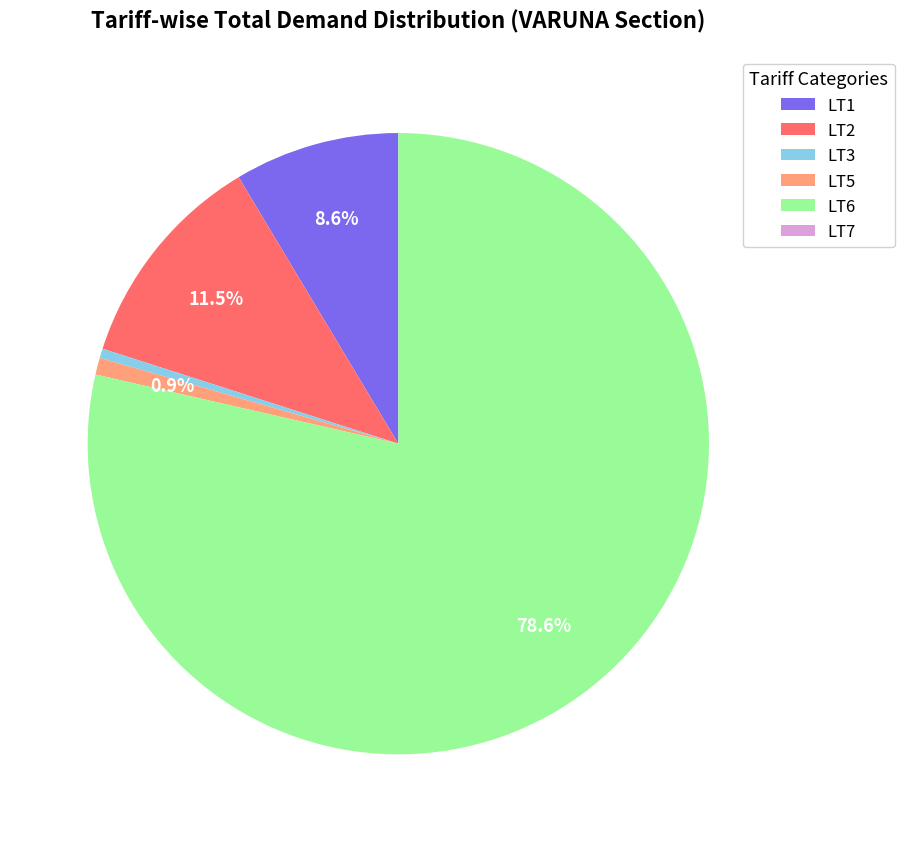

To the nearest percent, what portion does LT6 represent?

79%